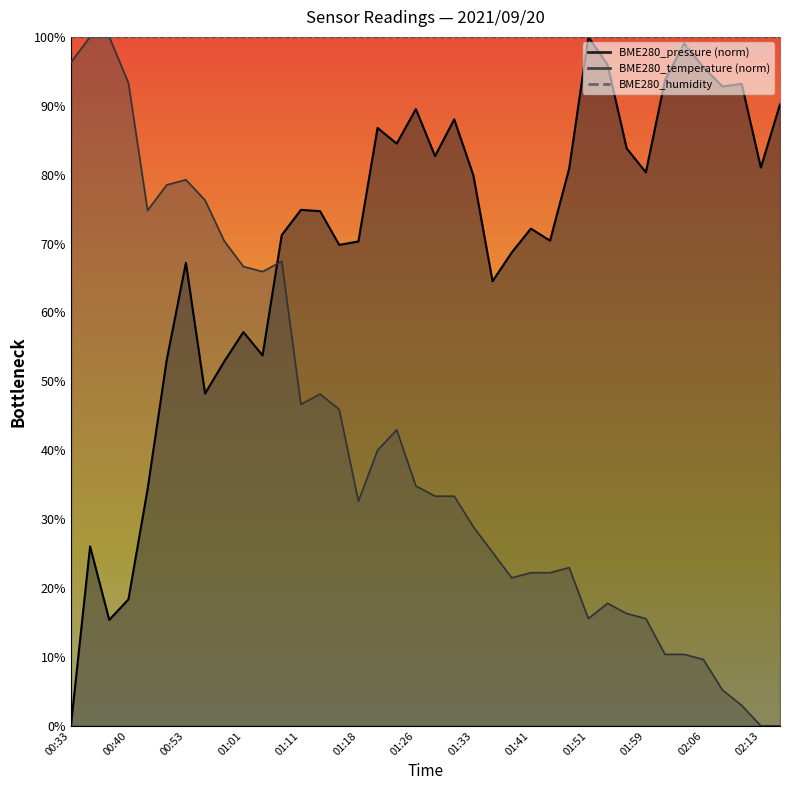

Between 01:03 and 02:01, which is larger?

02:01